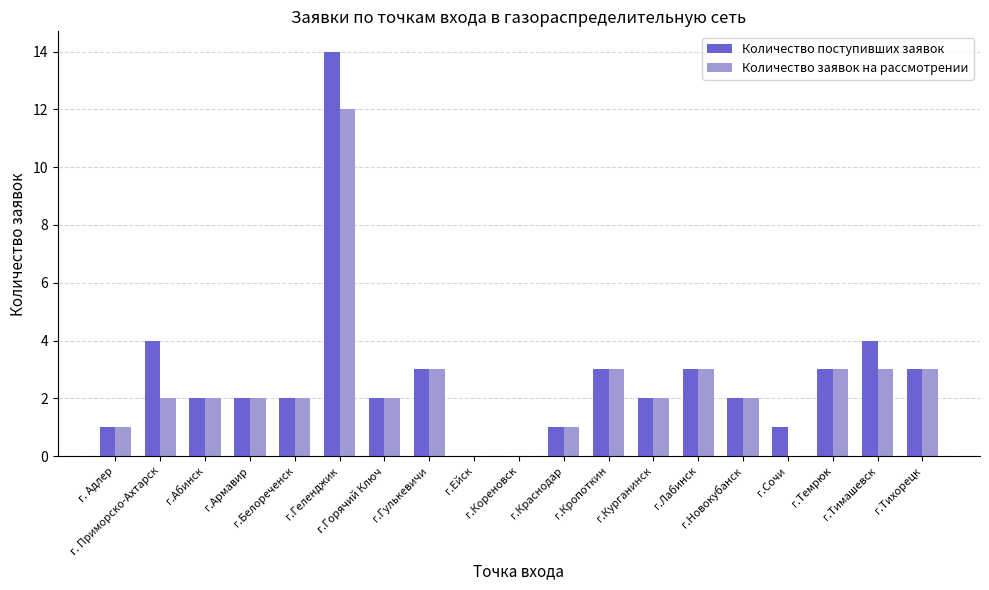

Which label corresponds to the largest value in the chart?

г.Геленджик